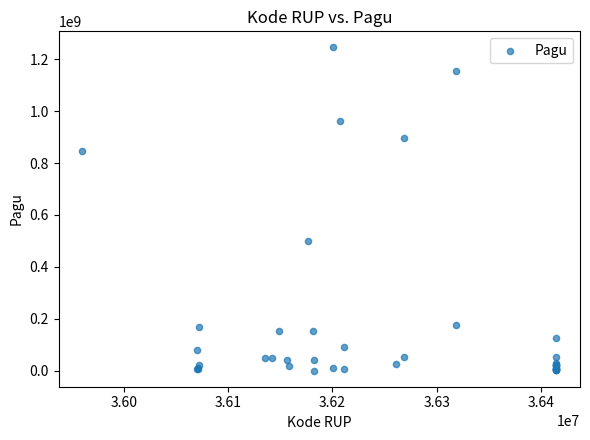

What Y value in the scatter plot is closest to 622840000?

499932000